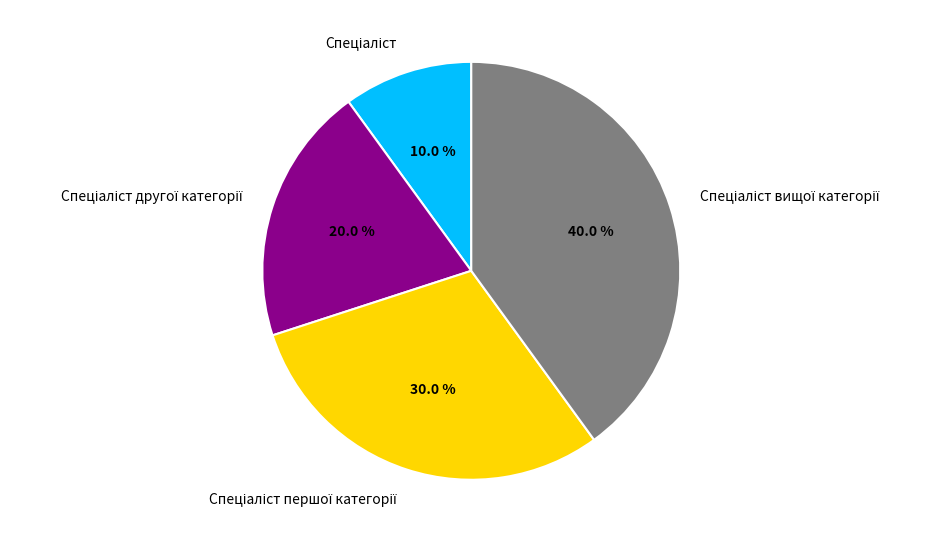

Is there any slice that represents more than half of the pie?

No